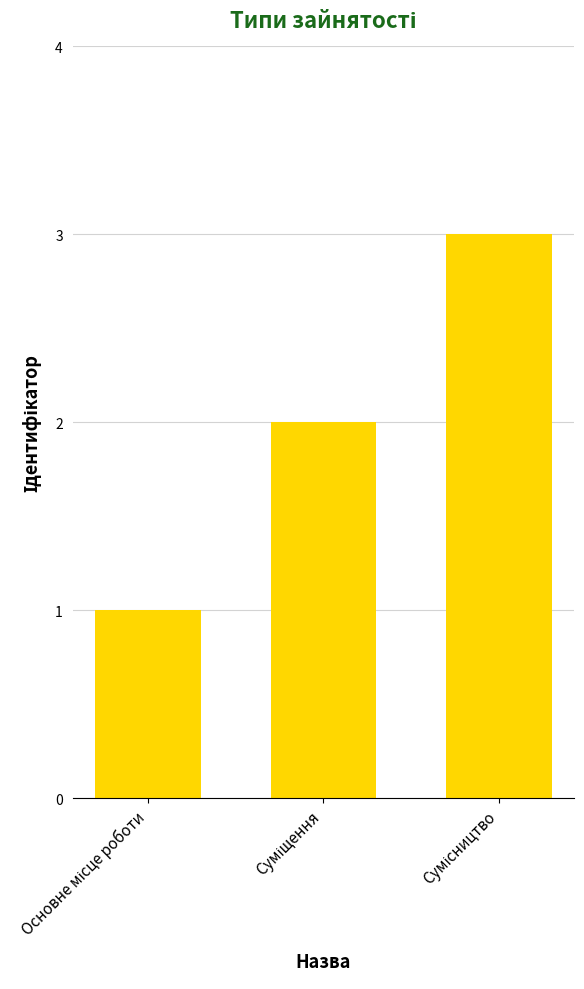

Reading left to right, list all the values displayed in this chart.

1	2	3